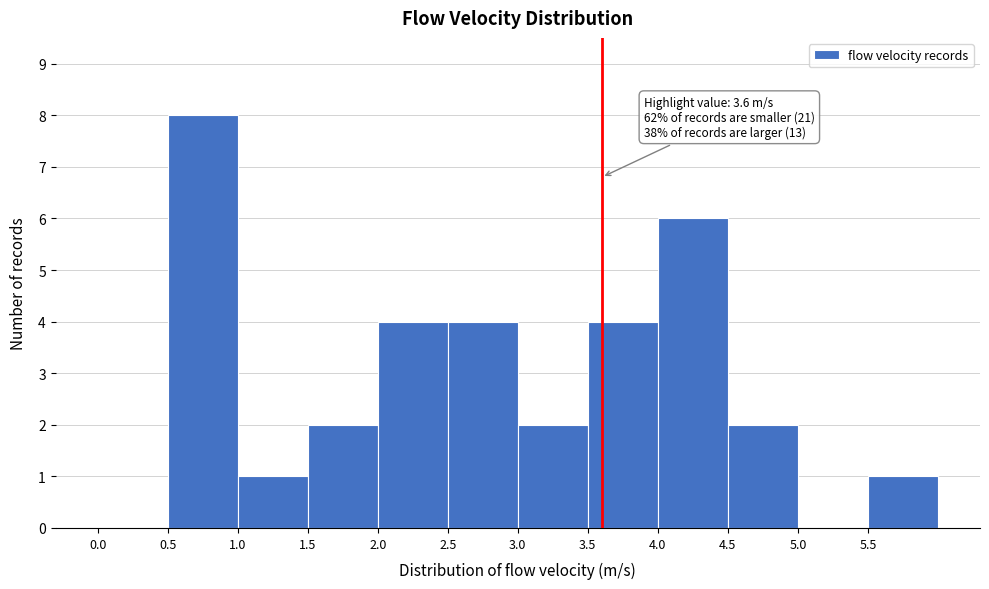

Which range on the x-axis has the tallest bar?

0.5 to 1.0